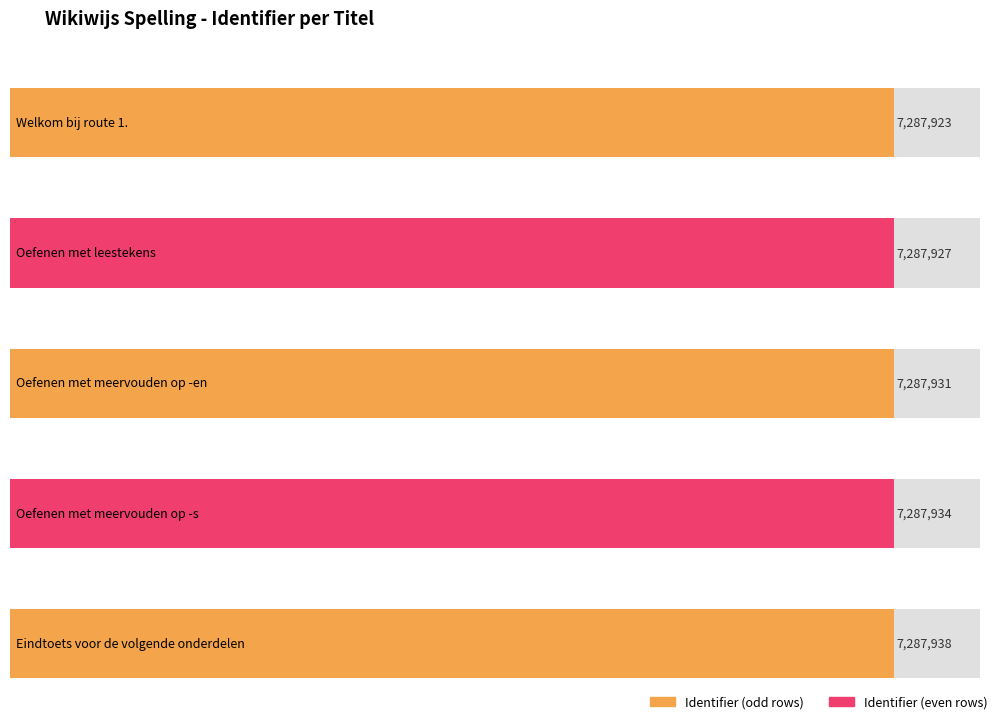

What is the ratio of the value at Eindtoets voor de volgende onderdelen to the value at Oefenen met meervouden op -en?

1.0